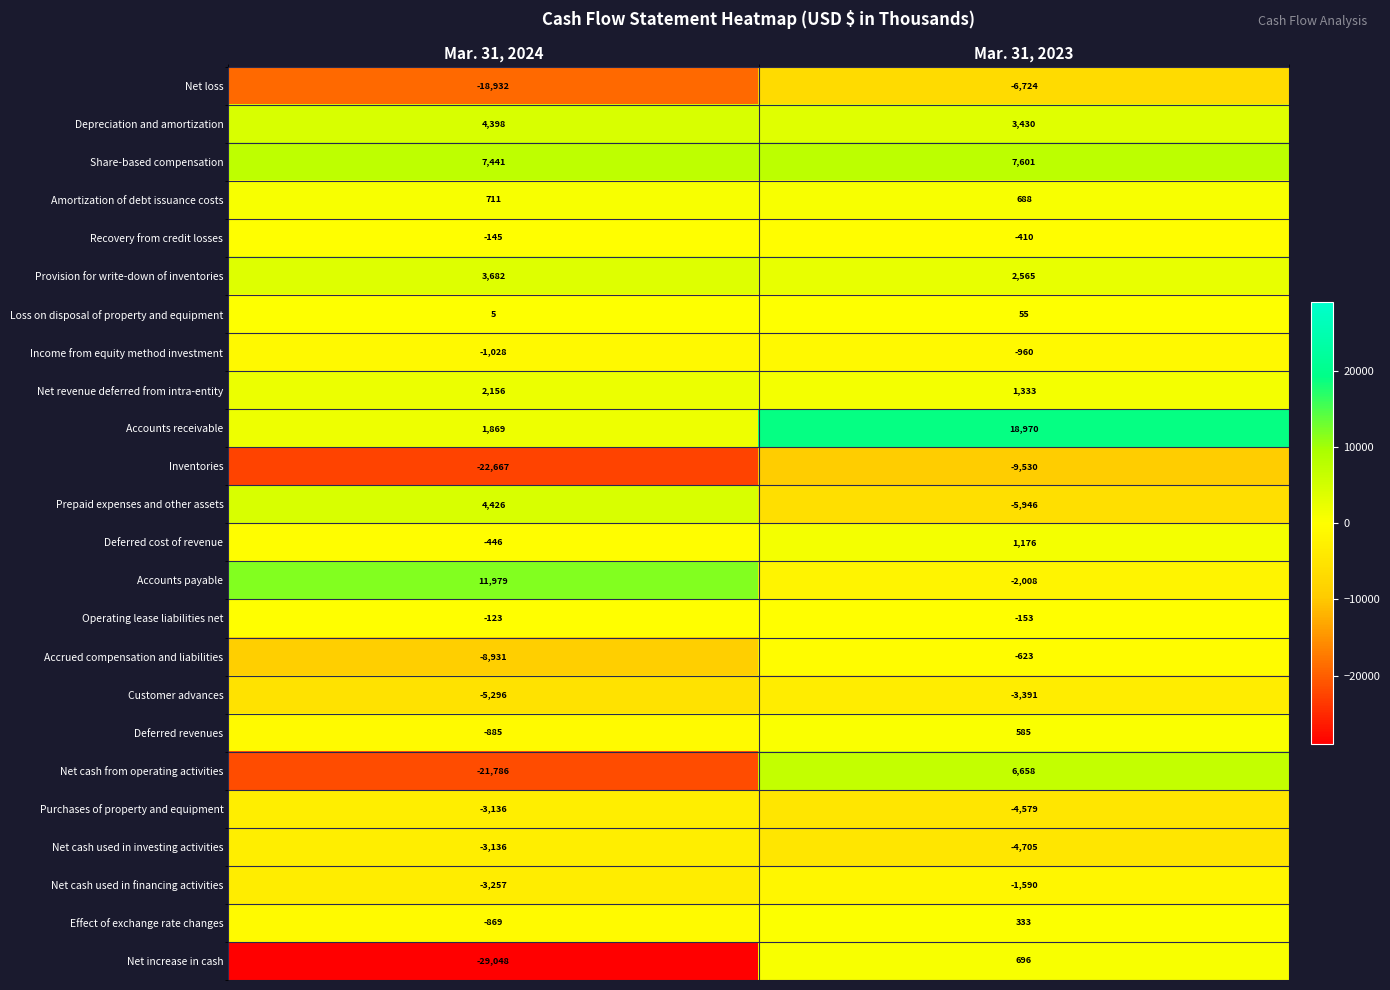

Between Mar. 31, 2024 and Mar. 31, 2023, which series saw the biggest shift?

Net increase in cash